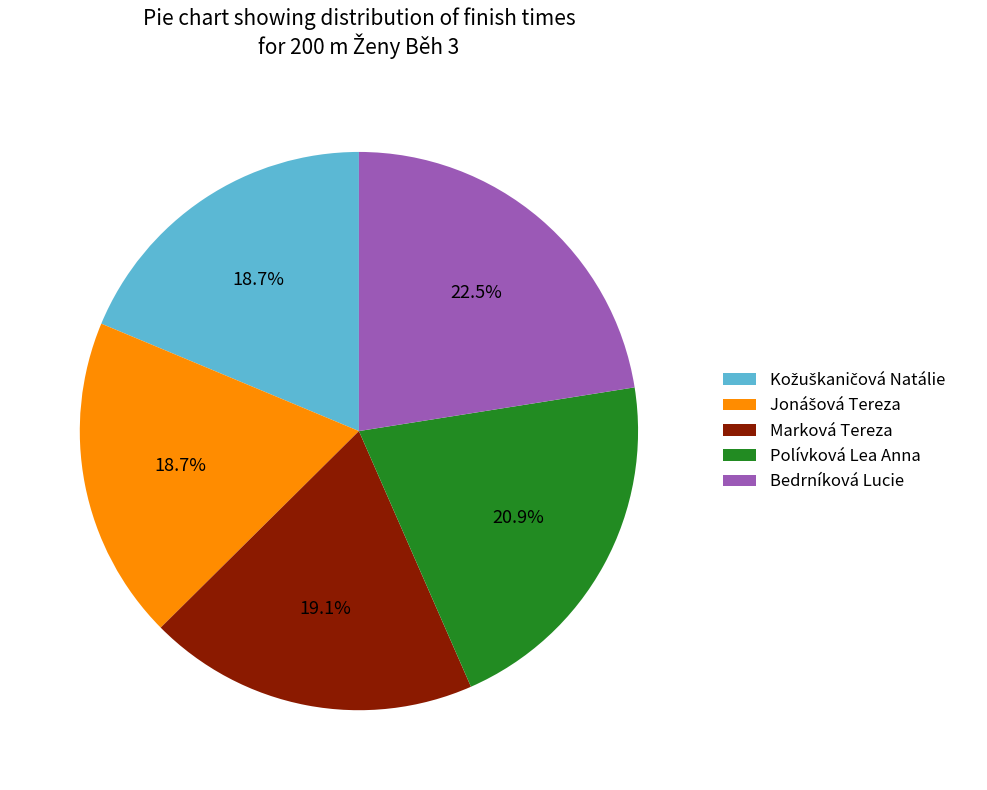

What is the ratio of the value at Bedrníková Lucie to the value at Polívková Lea Anna?

1.1